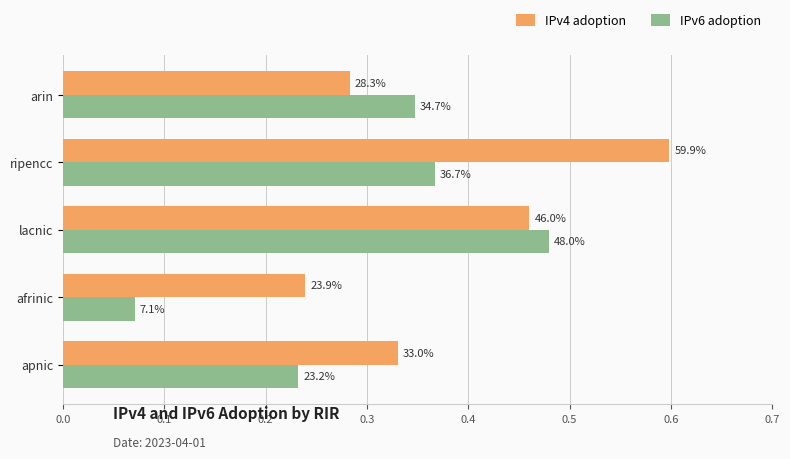

What are all the series names shown in the legend?

IPv4 adoption, IPv6 adoption